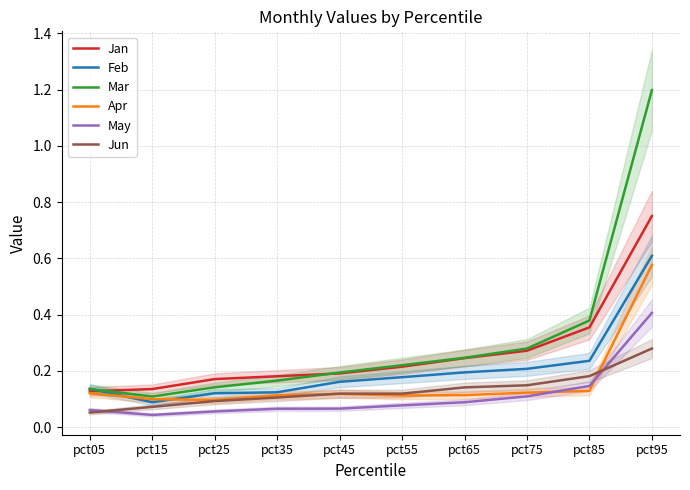

At which label is Jan closest to 0?

pct05